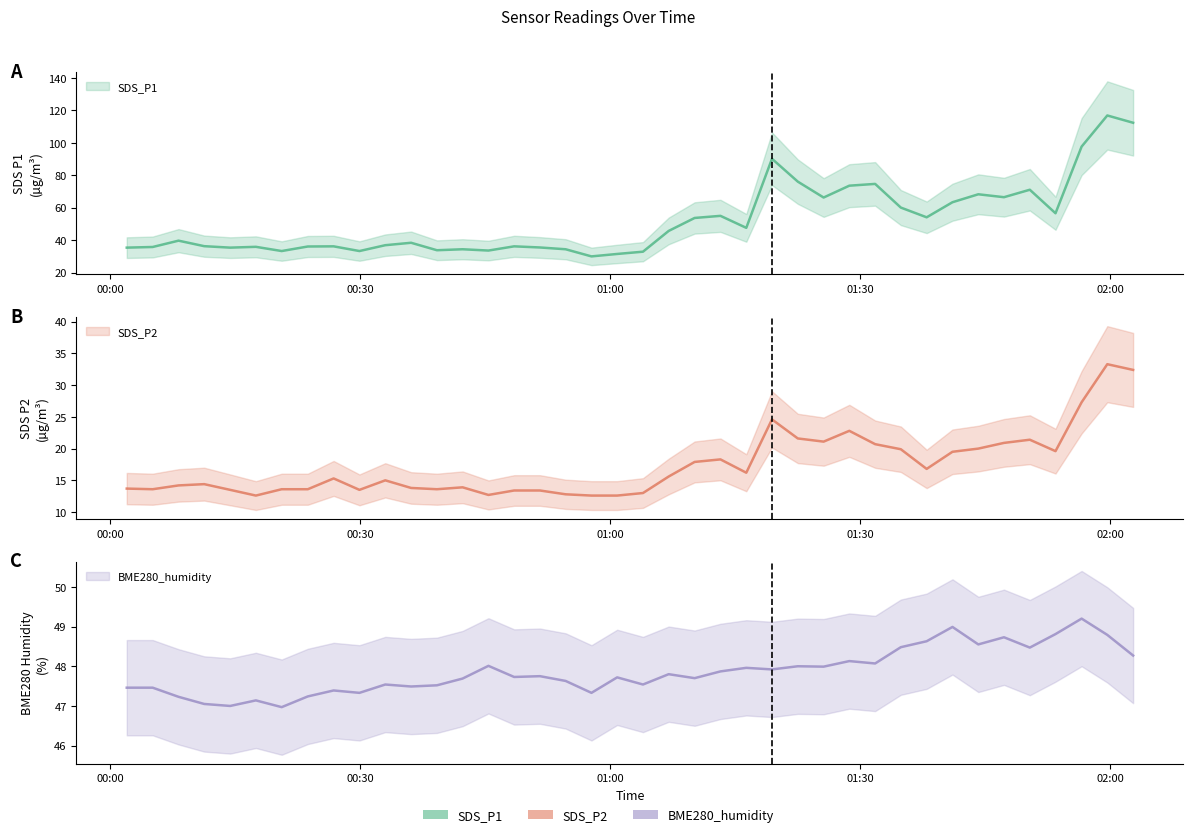

Reading left to right, list all the values displayed in this chart.

SDS_P1: 35.4	35.8	39.7	36.3	35.4	35.9	33.3	36.1	36.2	33.3	36.9	38.4	33.8	34.4	33.6	36.2	35.5	34.4	30.0	31.5	32.9	45.7	53.7	55.0	47.6	90.2	76.1	66.3	73.6	74.7	60.1	54.1	63.4	68.3	66.5	71.1	56.6	97.7	116.9	112.4
SDS_P2: 13.7	13.6	14.2	14.4	13.5	12.6	13.6	13.6	15.3	13.5	15.0	13.8	13.6	13.9	12.7	13.4	13.4	12.8	12.6	12.6	13.0	15.6	17.9	18.3	16.2	24.6	21.6	21.1	22.8	20.7	19.9	16.8	19.5	20.0	20.9	21.4	19.6	27.3	33.3	32.4
BME280_humidity: 47.5	47.5	47.2	47.0	47.0	47.1	47.0	47.2	47.4	47.3	47.5	47.5	47.5	47.7	48.0	47.7	47.8	47.6	47.3	47.7	47.5	47.8	47.7	47.9	48.0	47.9	48.0	48.0	48.1	48.1	48.5	48.6	49.0	48.5	48.7	48.5	48.8	49.2	48.8	48.3